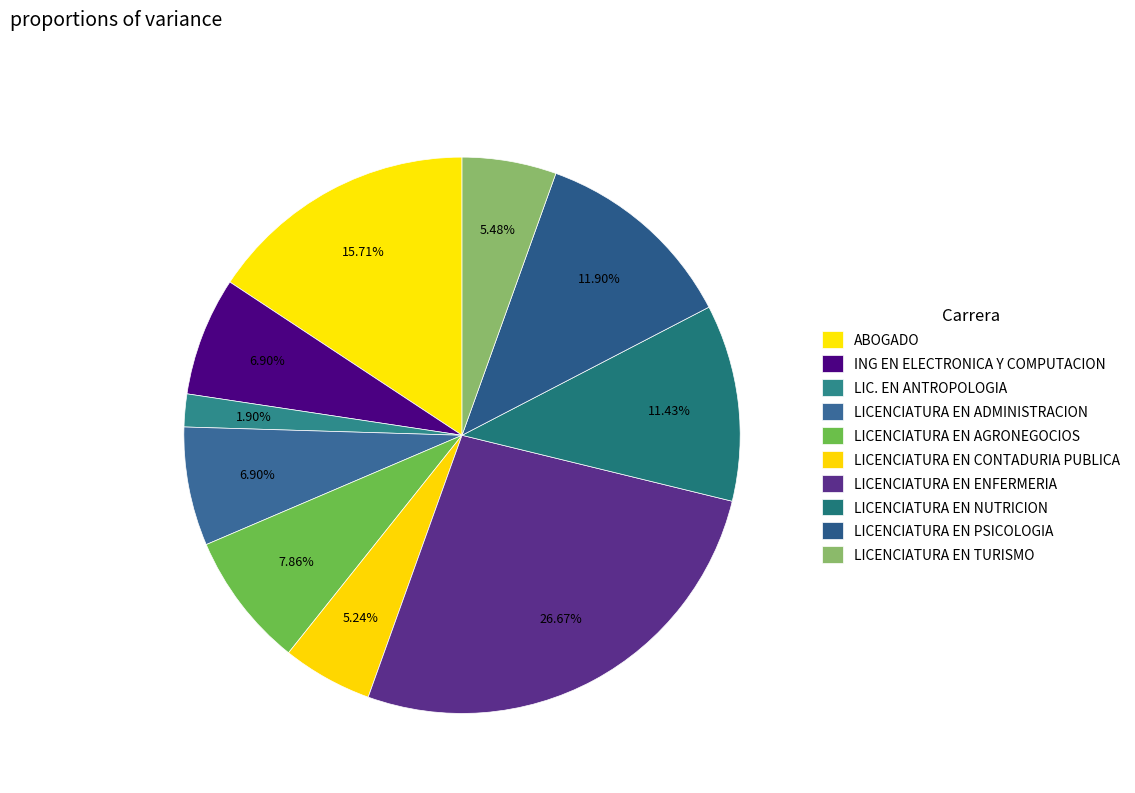

How many slices are in this pie chart?

10